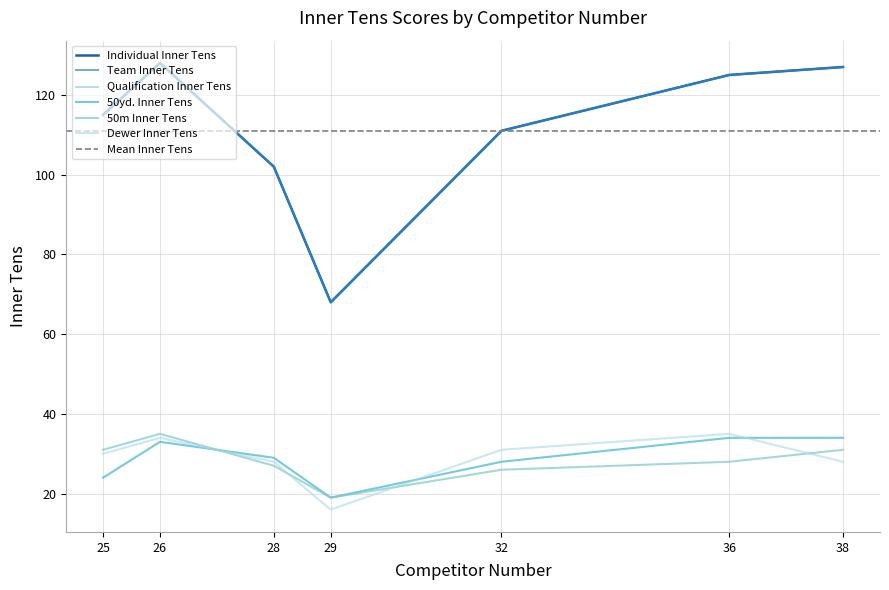

Where does the Team Inner Tens series first go above 115?

26